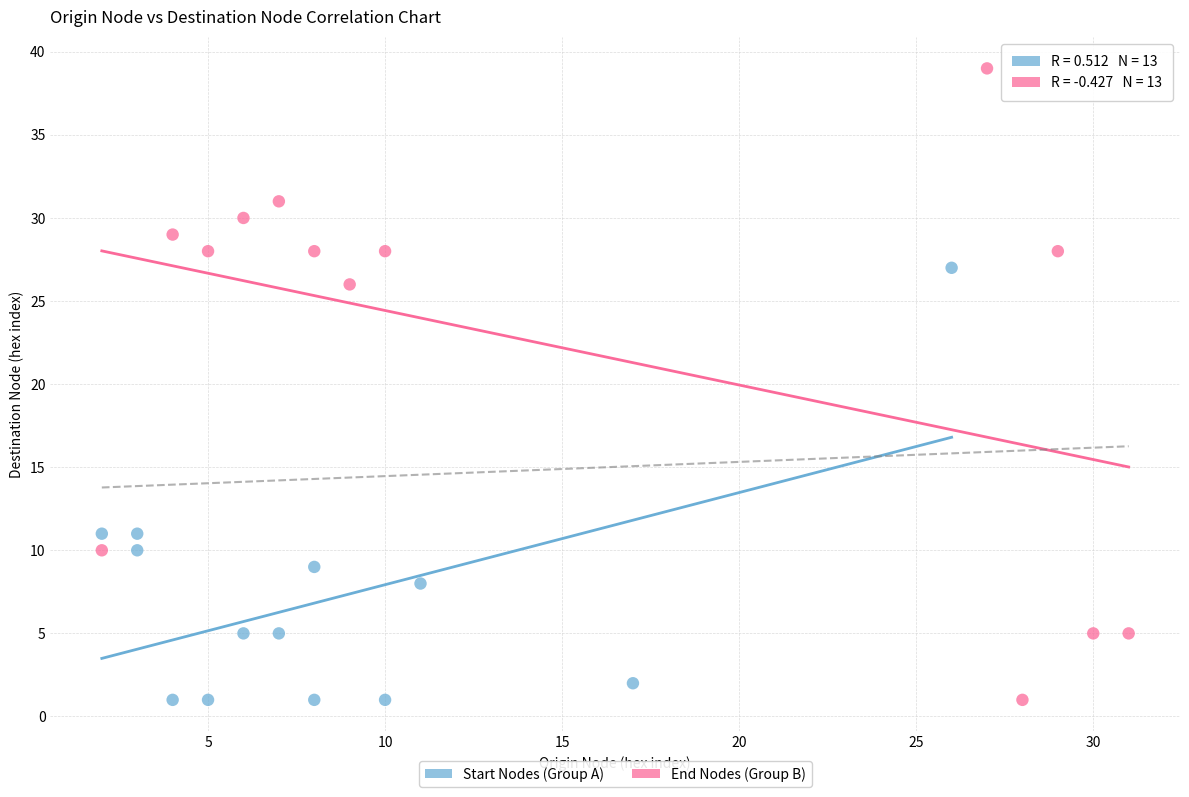

Which series has the largest Y range (max minus min)?

End Nodes (Group B)